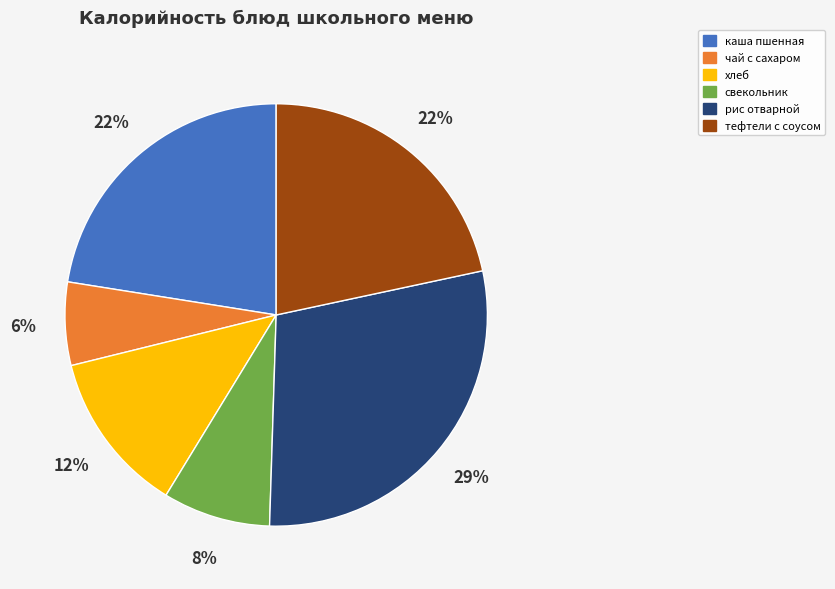

Which slice is the smallest?

чай с сахаром